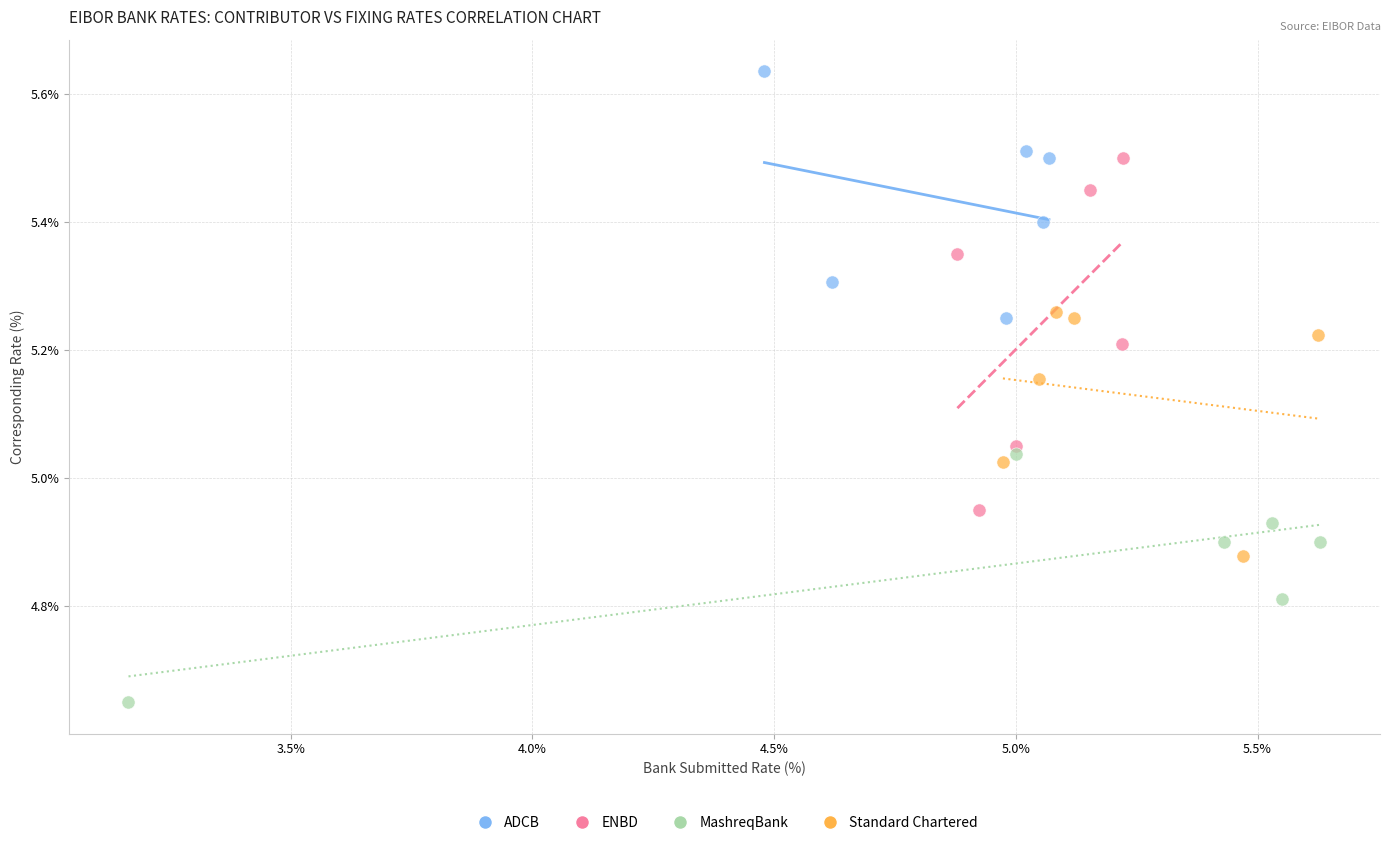

What are all the series names shown in the legend?

ADCB, ENBD, MashreqBank, Standard Chartered